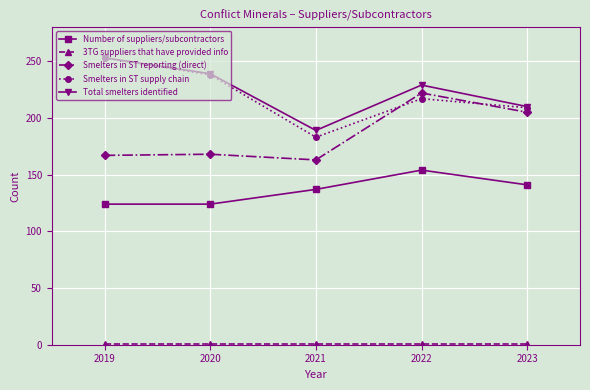

What is the difference between the highest and lowest values at 2021?

188